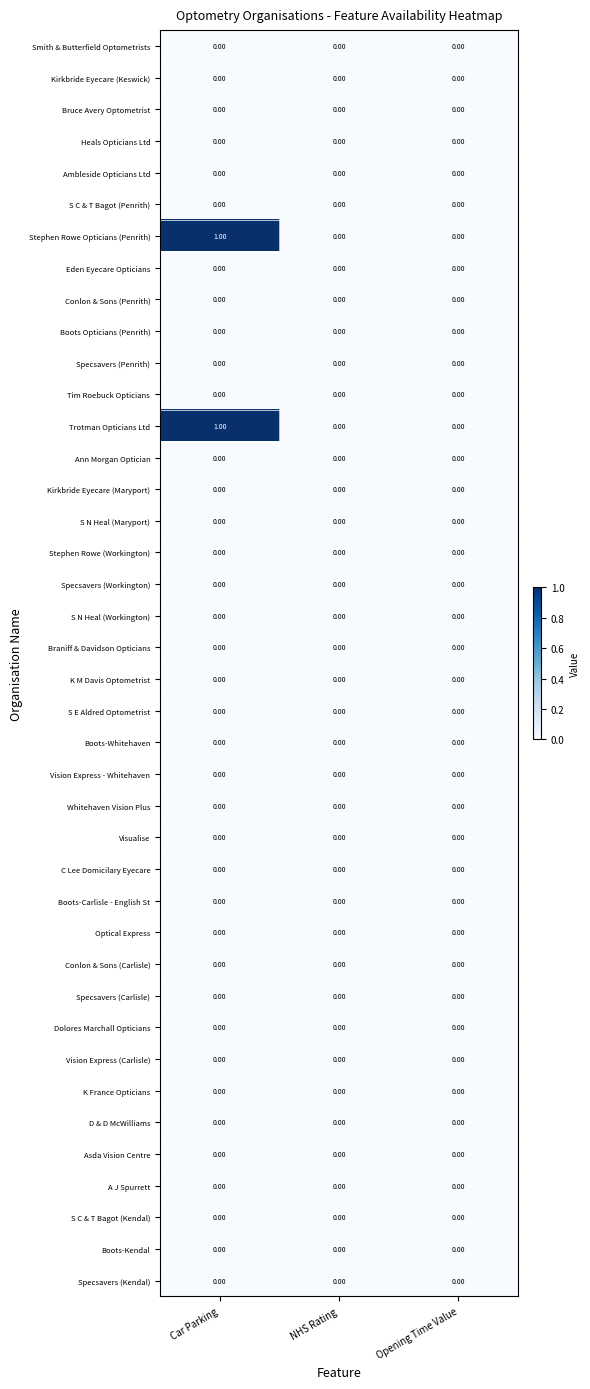

How many distinct data groups are displayed?

40